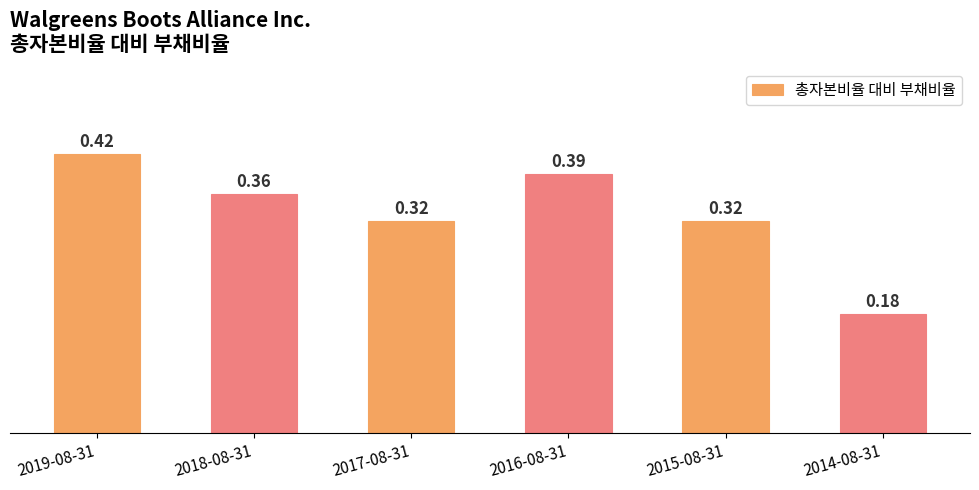

What is the sum of all values?

2.0